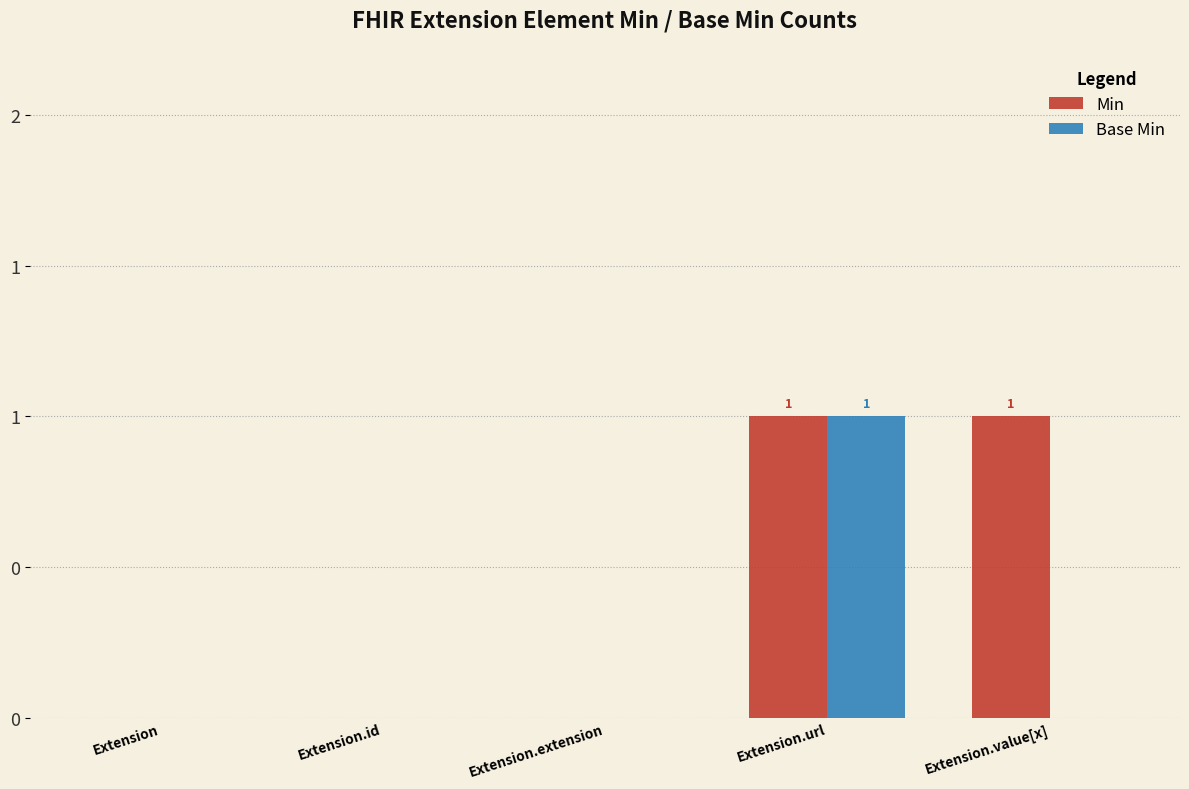

Which series changed the most between Extension.id and Extension.url?

Min